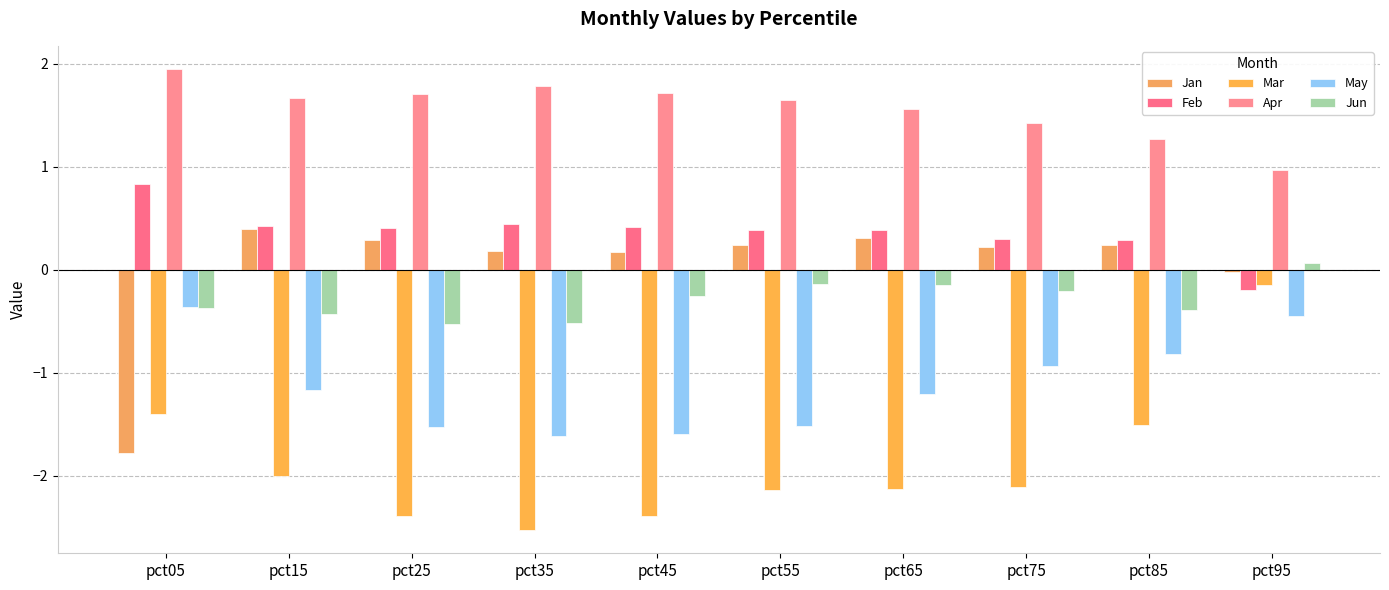

What is the minimum value for Jan?

-1.8